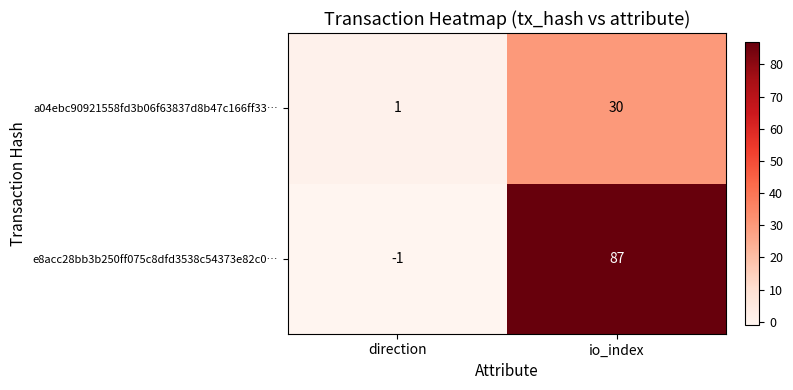

Reading left to right, transcribe all the data shown in this chart.

a04ebc90921558fd3b06f63837d8b47c166ff33…: 1	30
e8acc28bb3b250ff075c8dfd3538c54373e82c0…: -1	87